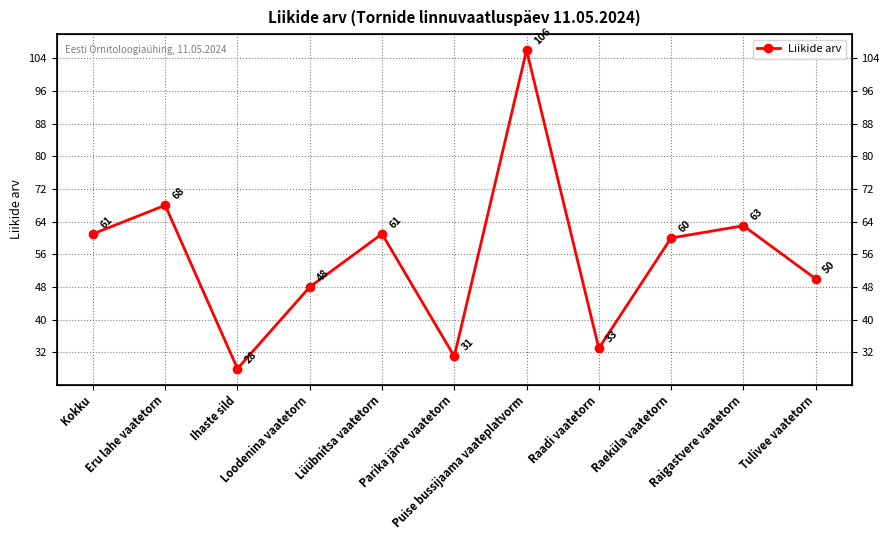

The chart shows a value of 60 at Raeküla vaatetorn. True or false?

True